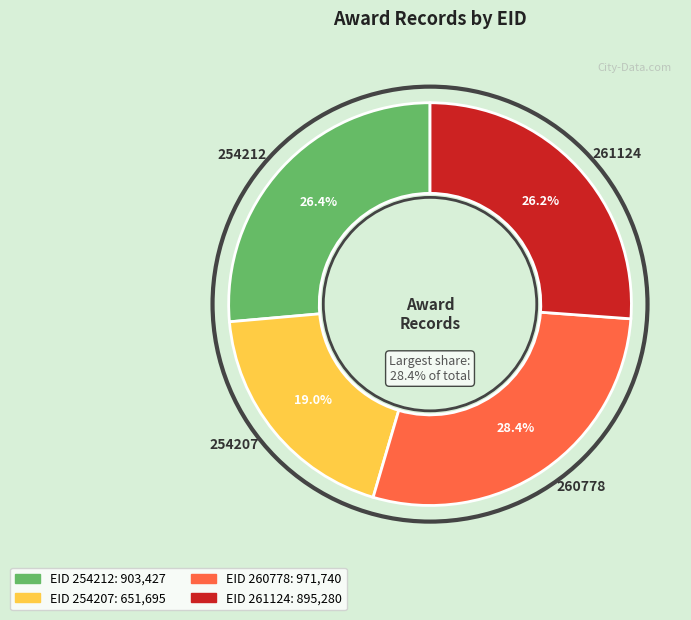

Which slice is the smallest?

254207